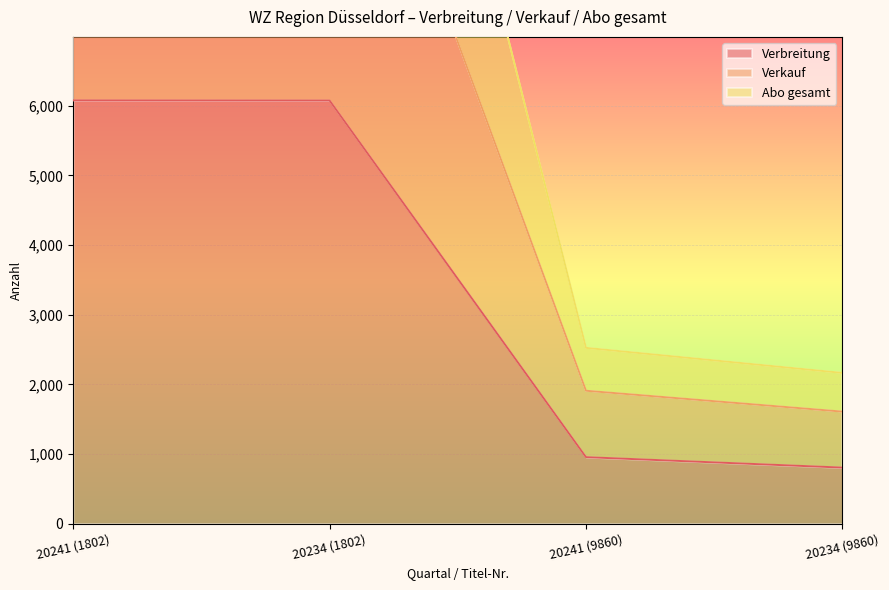

True or false: Verbreitung has more than 1 interior local peaks.

False